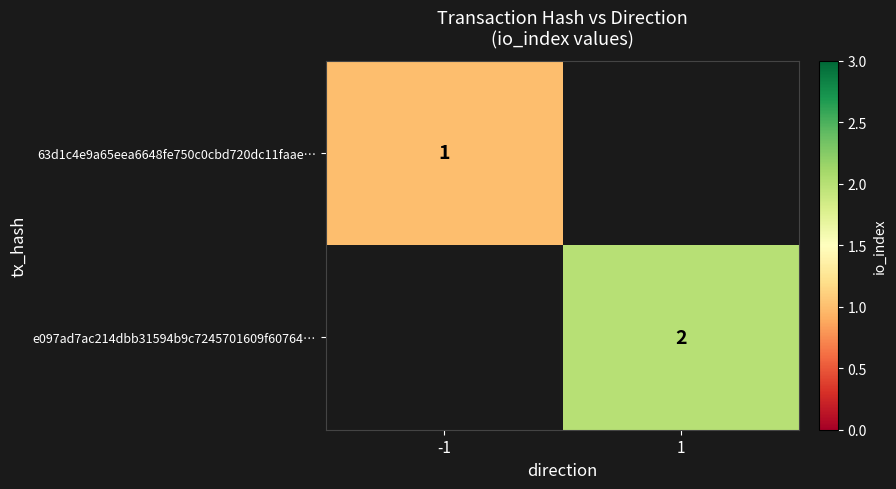

Is it true that e097ad7ac214dbb31594b9c7245701609f60764… equals 2 at 1?

True